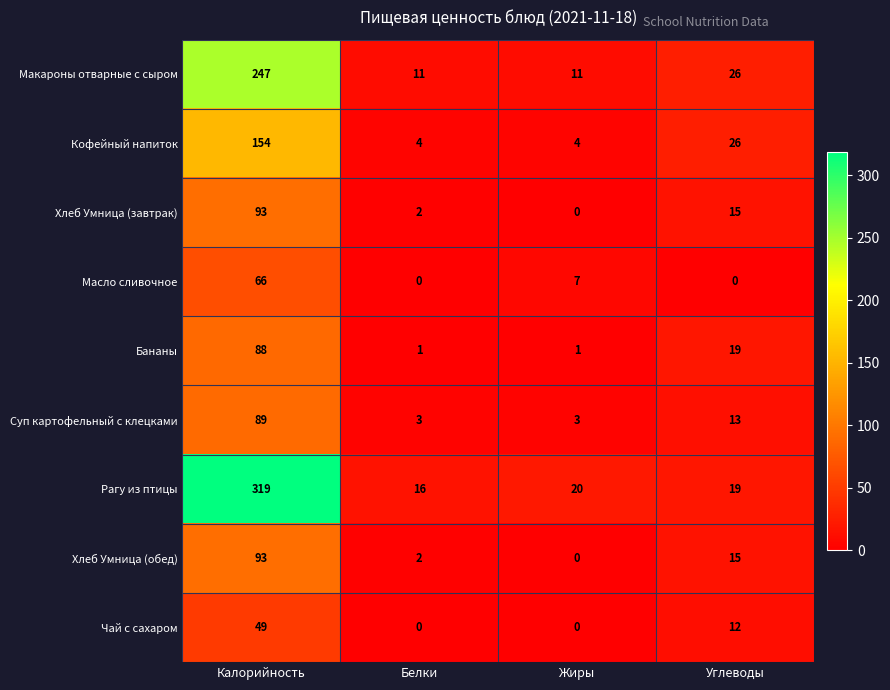

How many data points does each series have?

4